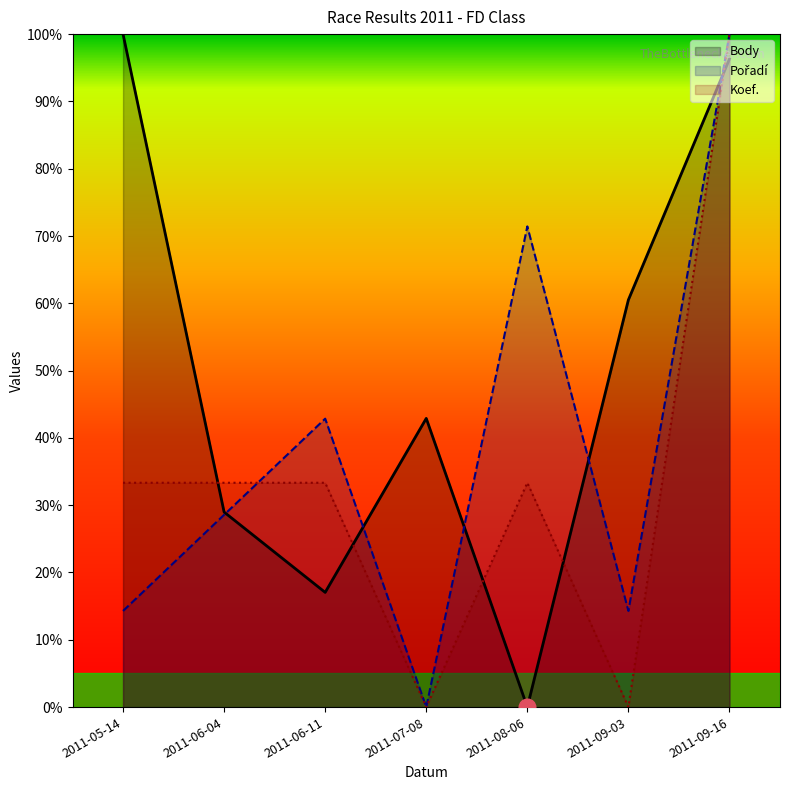

In Pořadí, how many points are lower than both neighbors (excluding endpoints)?

2